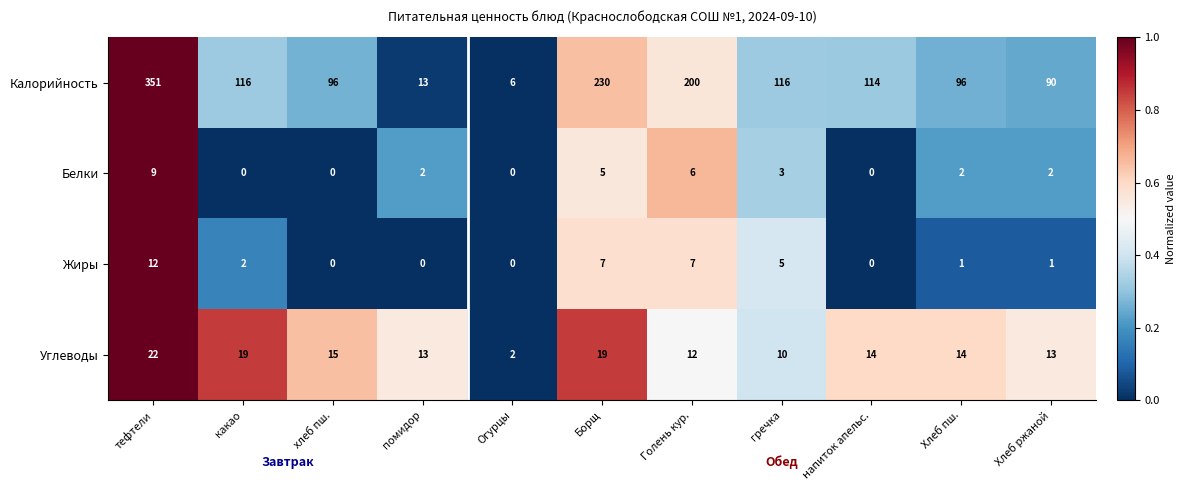

Is it true that Калорийность equals 181 at гречка?

False